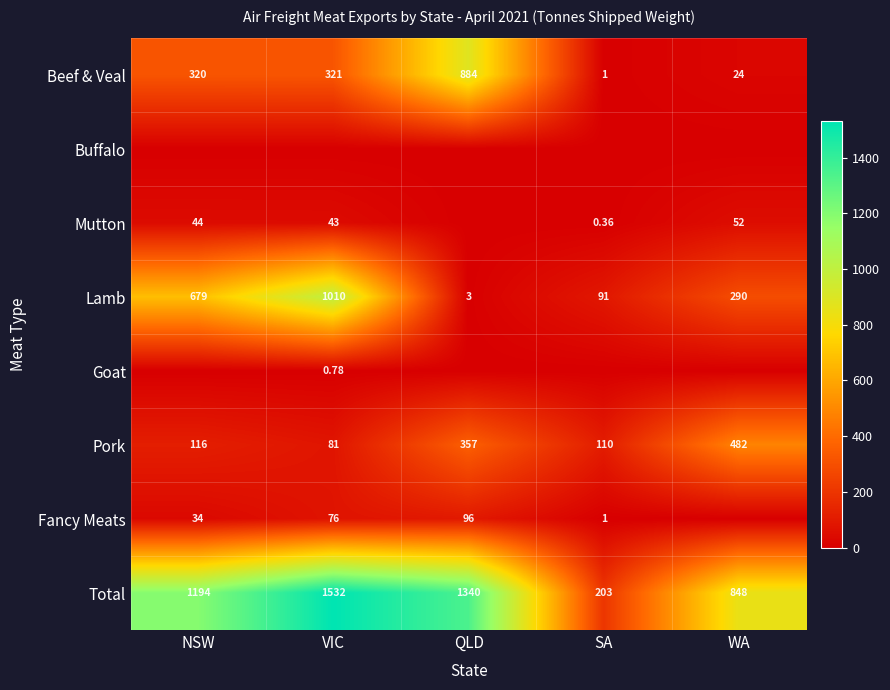

How many data points in Total are above 1193?

3